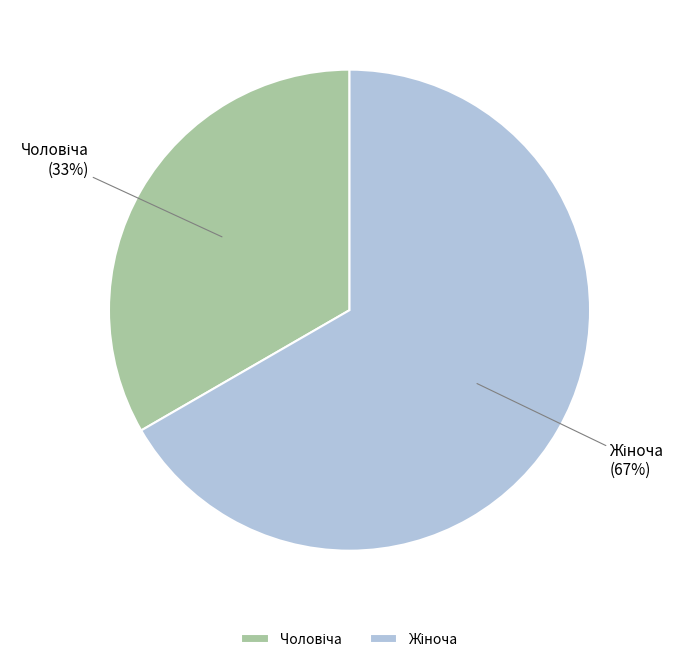

To the nearest percent, what is the average slice percentage?

50%